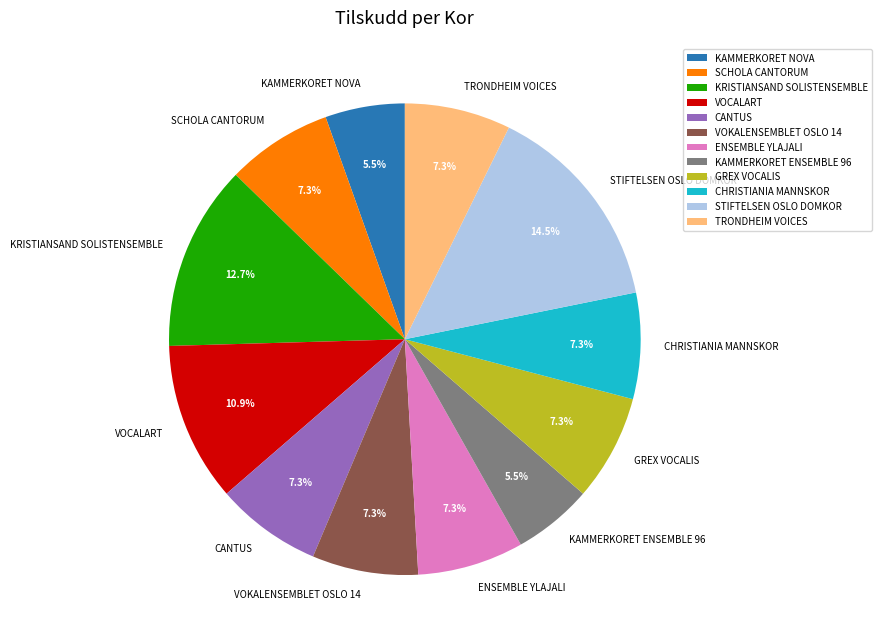

What is the largest slice in the pie chart?

STIFTELSEN OSLO DOMKOR